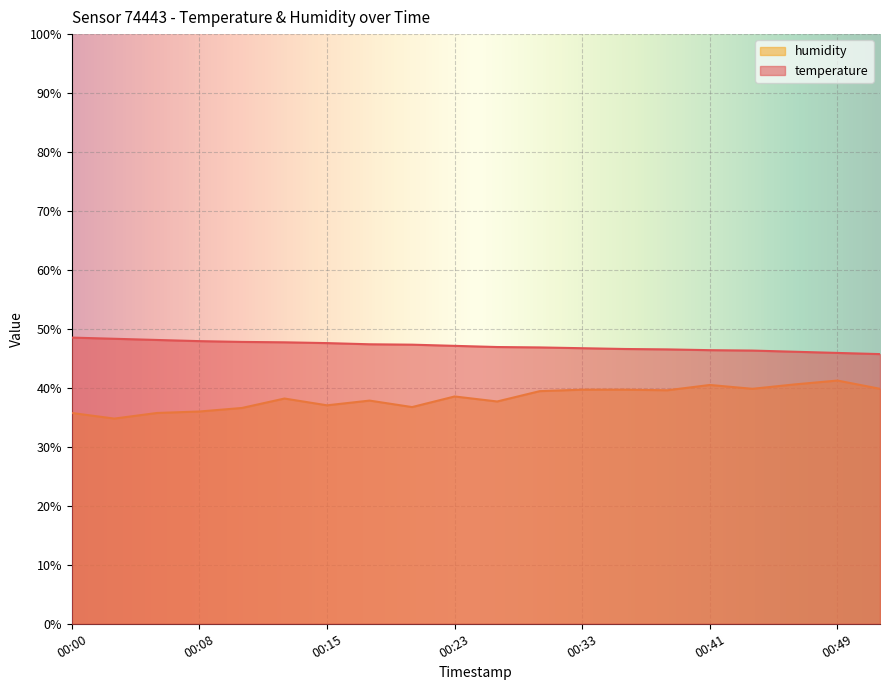

Reading left to right, transcribe all the data shown in this chart.

temperature: 00:00=48.5	00:03=48.3	00:05=48.1	00:08=47.9	00:10=47.8	00:13=47.7	00:15=47.6	00:18=47.4	00:20=47.3	00:23=47.1	00:28=46.9	00:31=46.9	00:33=46.7	00:36=46.6	00:38=46.5	00:41=46.4	00:43=46.3	00:46=46.1	00:49=45.9	00:51=45.7
humidity: 00:00=35.8	00:03=34.8	00:05=35.8	00:08=36.0	00:10=36.6	00:13=38.2	00:15=37.0	00:18=37.8	00:20=36.7	00:23=38.5	00:28=37.7	00:31=39.5	00:33=39.7	00:36=39.7	00:38=39.6	00:41=40.5	00:43=39.8	00:46=40.6	00:49=41.2	00:51=39.8